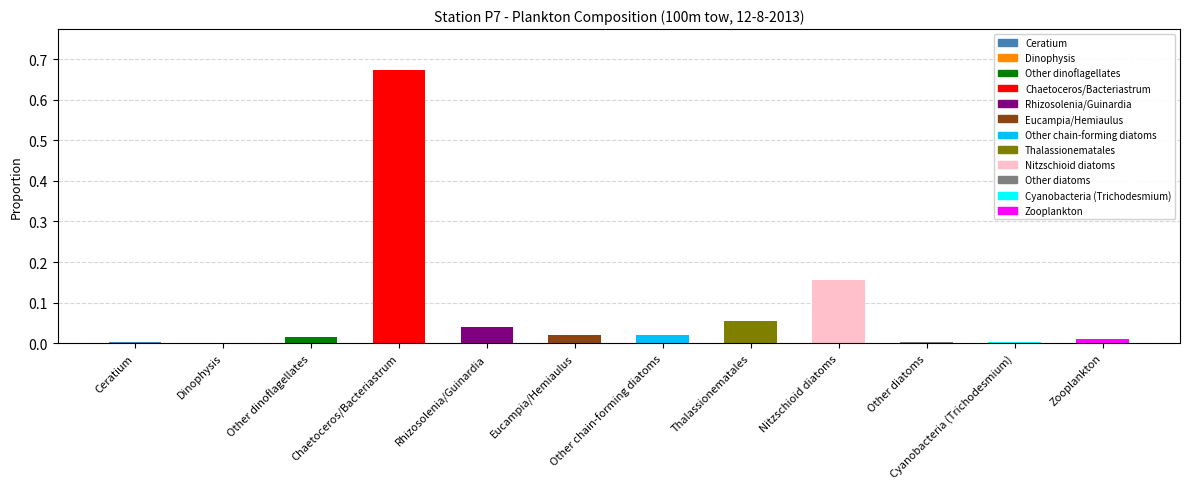

Does the chart contain stacked bars?

No